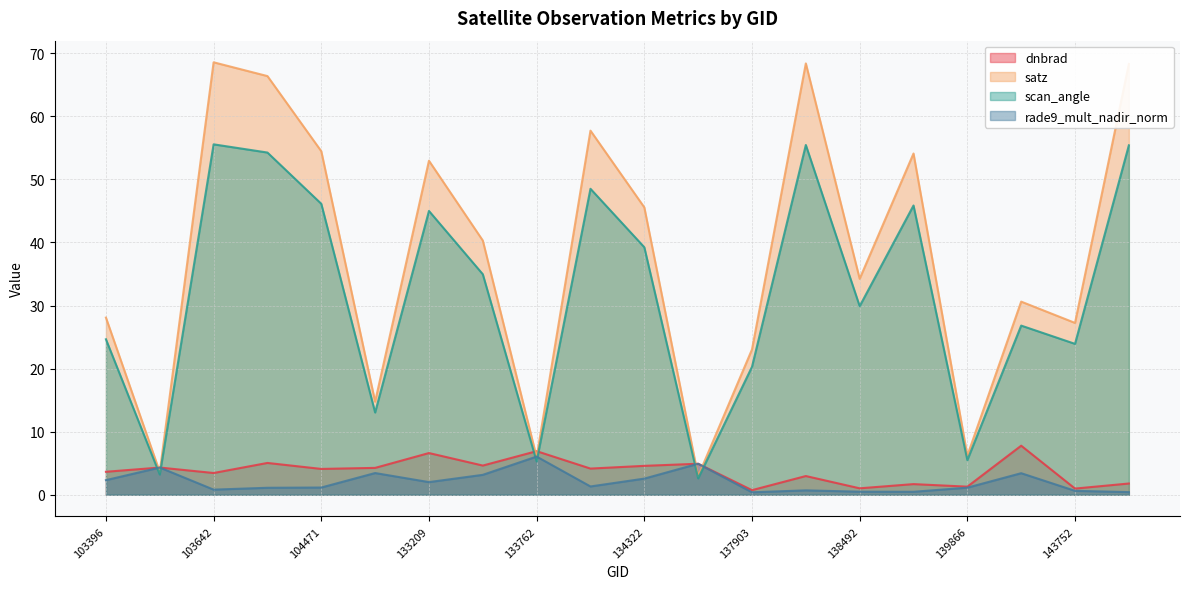

Is the value of rade9_mult_nadir_norm at 137916 greater than the value of scan_angle at 134138?

No